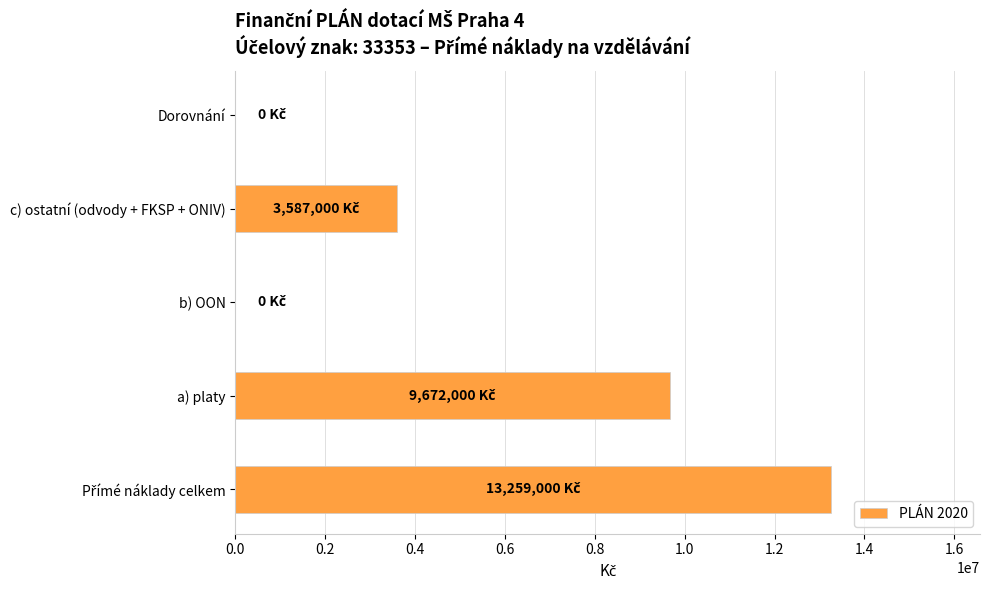

What is the sum of the values at b) OON and c) ostatní (odvody + FKSP + ONIV)?

3587000